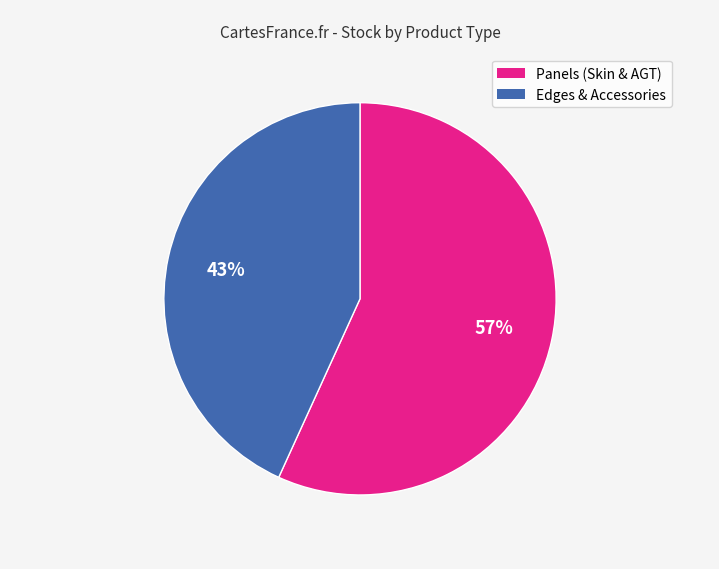

To the nearest percent, what is the average slice percentage?

50%